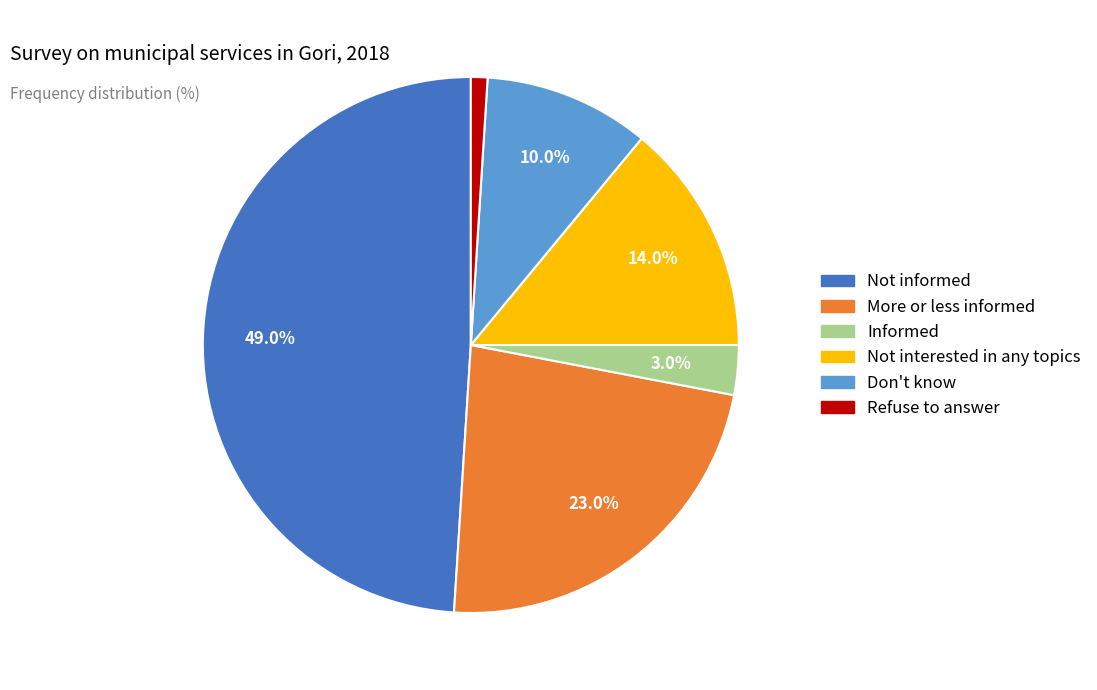

To the nearest percent, what percentage of the pie is Refuse to answer?

1%